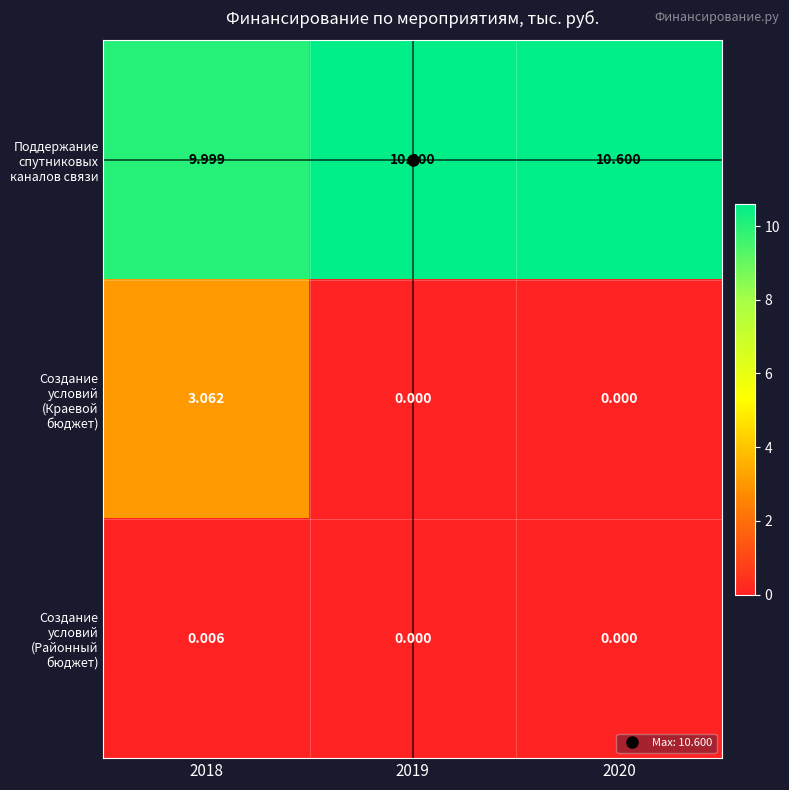

Rank the series by their maximum value, from lowest to highest.

Создание условий (Районный бюджет), Создание условий (Краевой бюджет), Поддержание спутниковых каналов связи